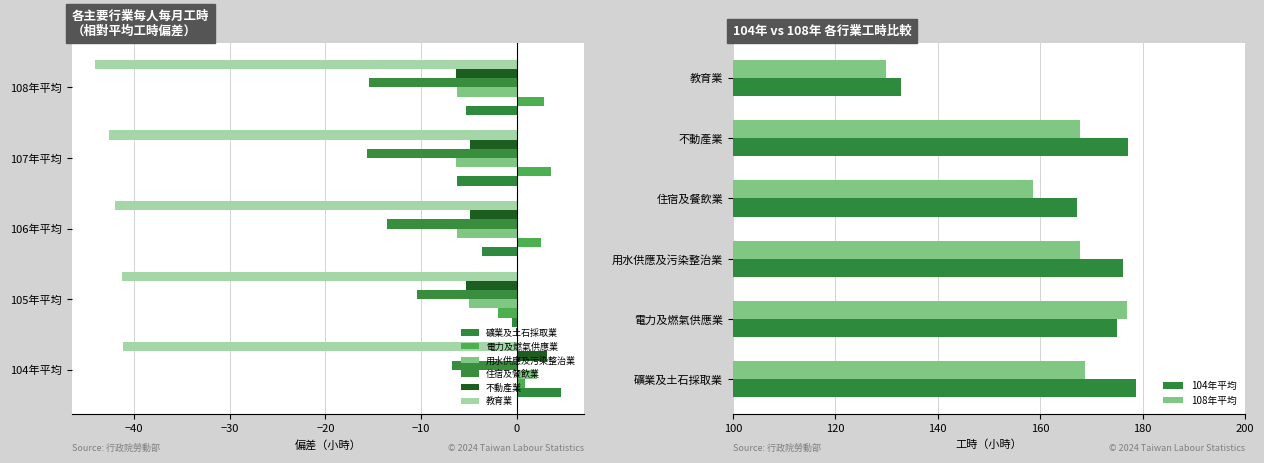

What is the sum of the 教育業 values at 104年平均 and 107年平均?

-83.8